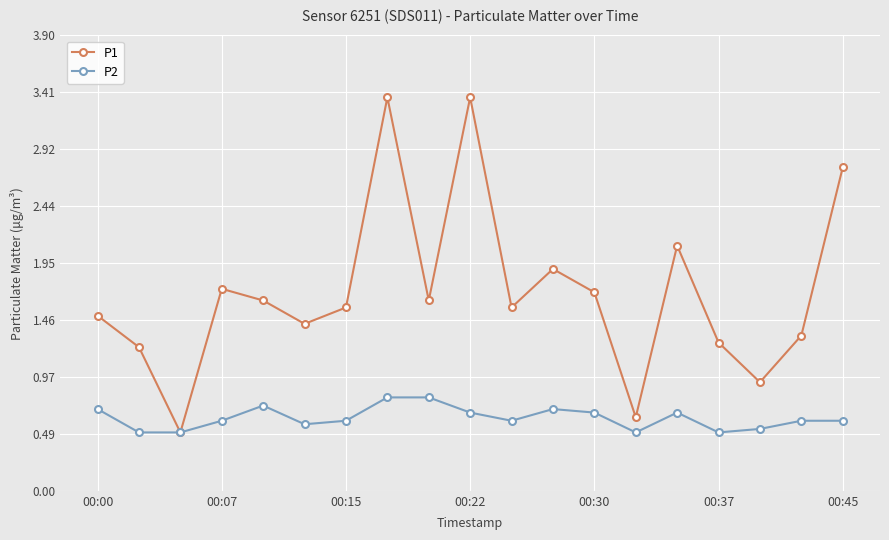

What is the lowest value of the P2 series?

0.5